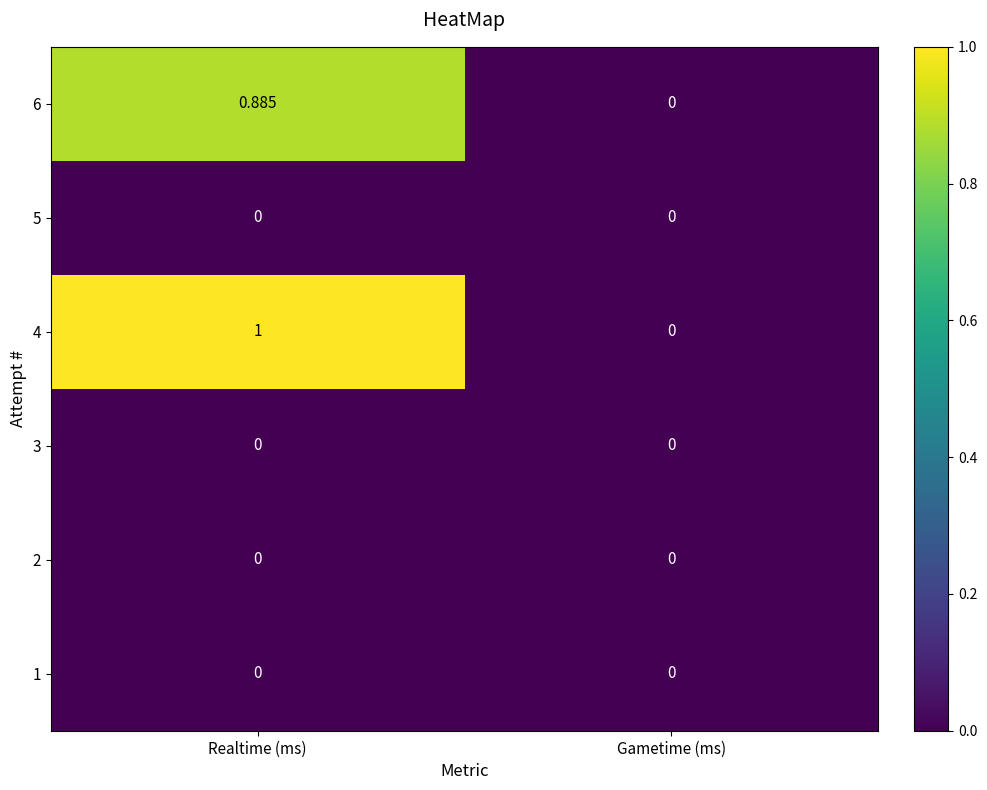

At which category is the sum across all series the highest?

Realtime (ms)